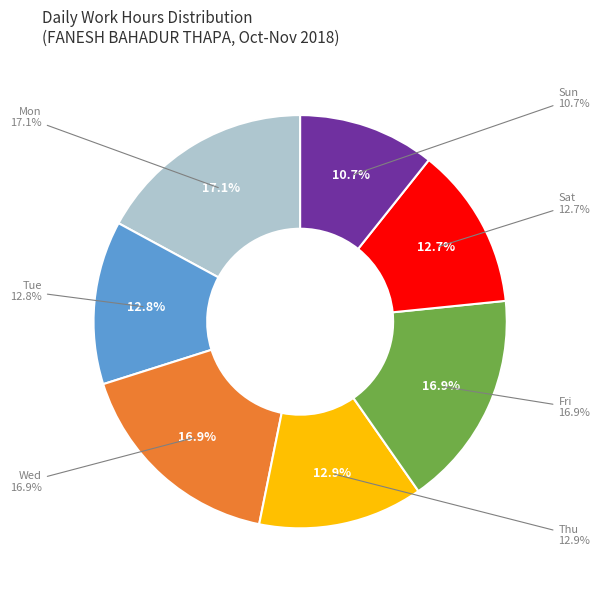

Which has a higher value, Mon (12) or Wed (31)?

Mon (12)